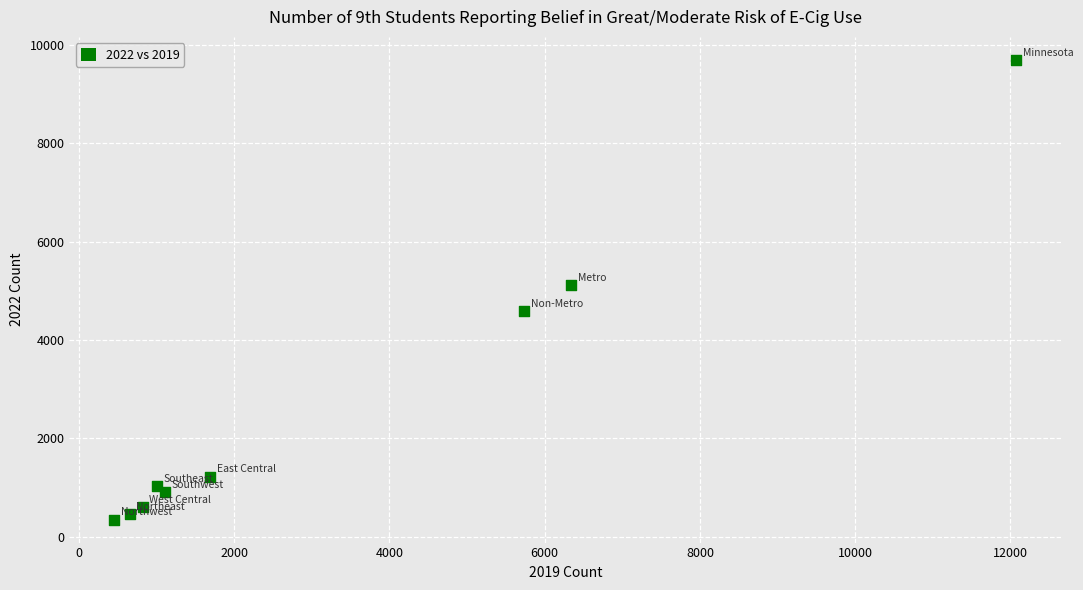

What is the average Y value?

2664